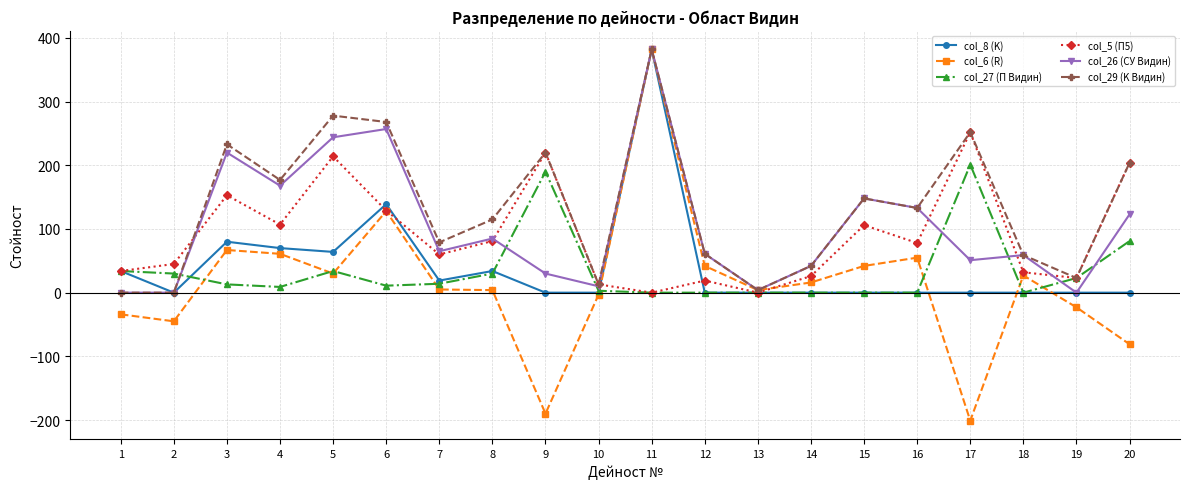

The value of col_26 (СУ Видин) at 10 is 10. True or false?

True